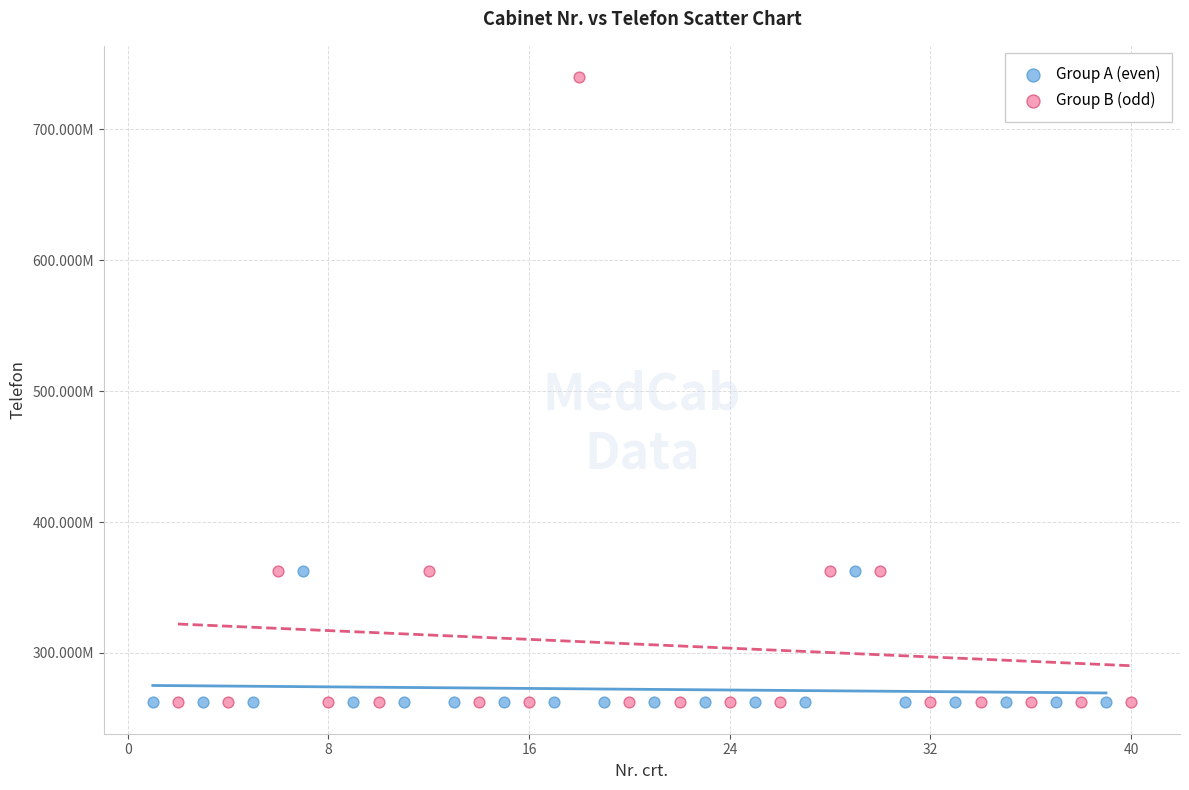

Which series has the largest Y range (max minus min)?

Group B (odd)